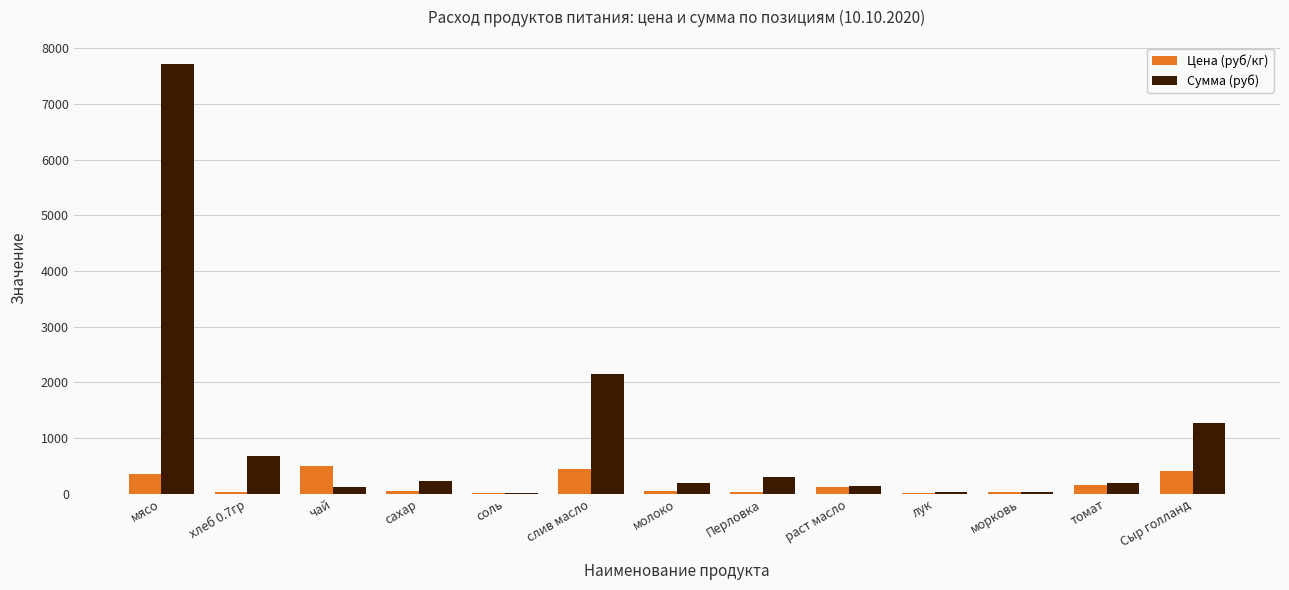

Is the value of Цена (руб/кг) at слив масло greater than the value of Сумма (руб) at чай?

Yes